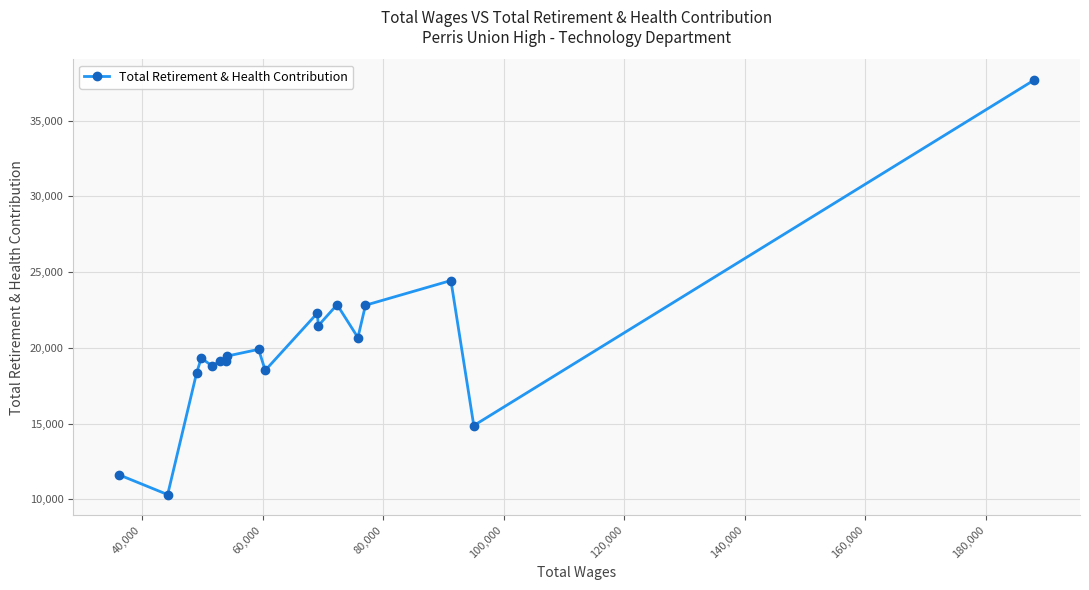

What is the value of the 17th point from the left?

14873